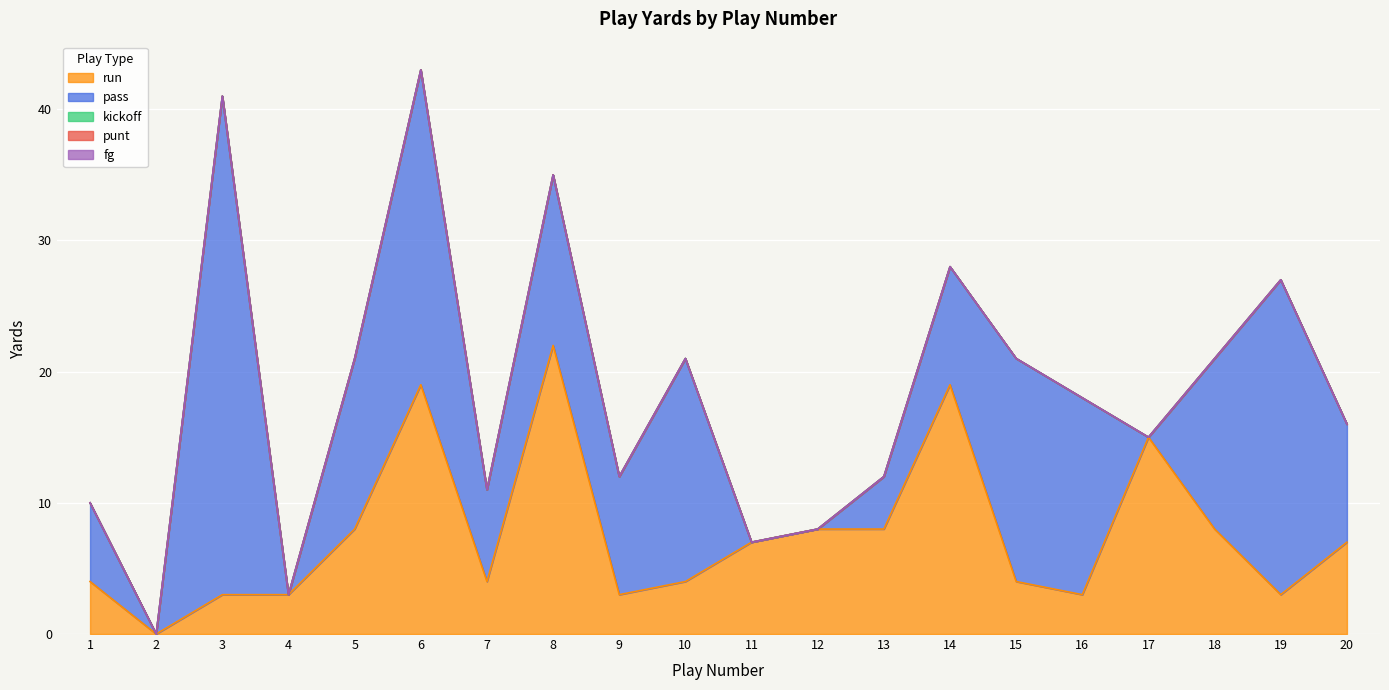

True or false: kickoff and punt intersect in this chart.

False